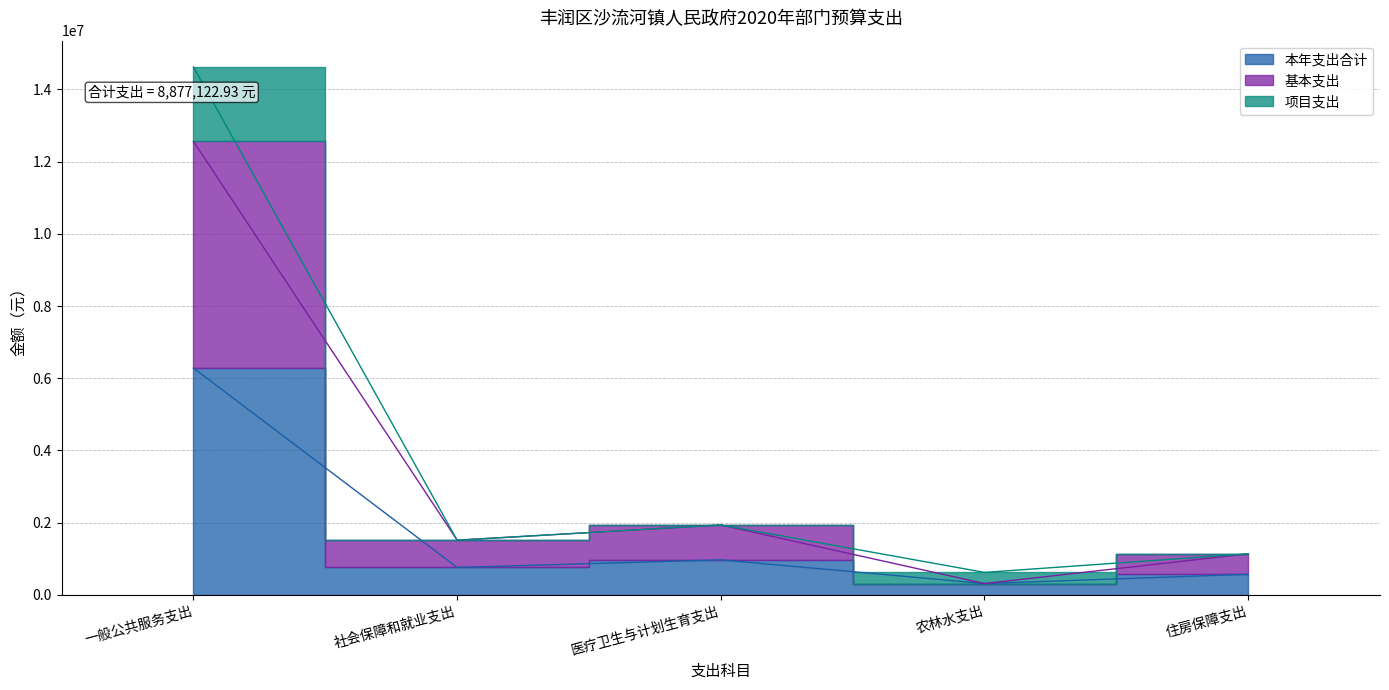

List the labels in order of 本年支出合计 value, smallest first.

农林水支出, 住房保障支出, 社会保障和就业支出, 医疗卫生与计划生育支出, 一般公共服务支出